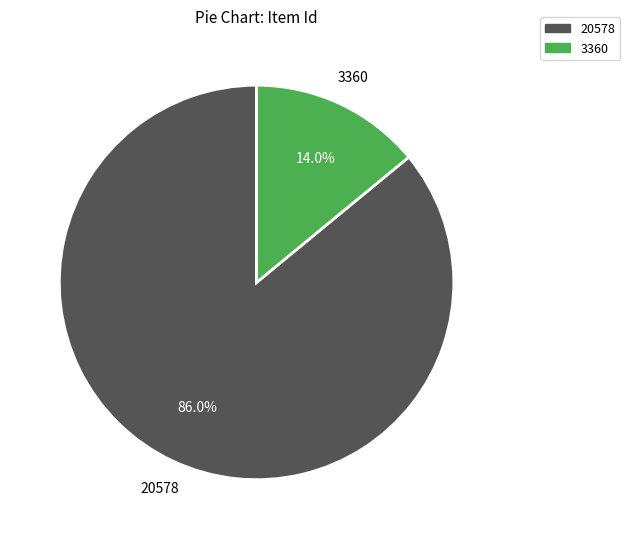

Between 3360 and 20578, which is larger?

20578